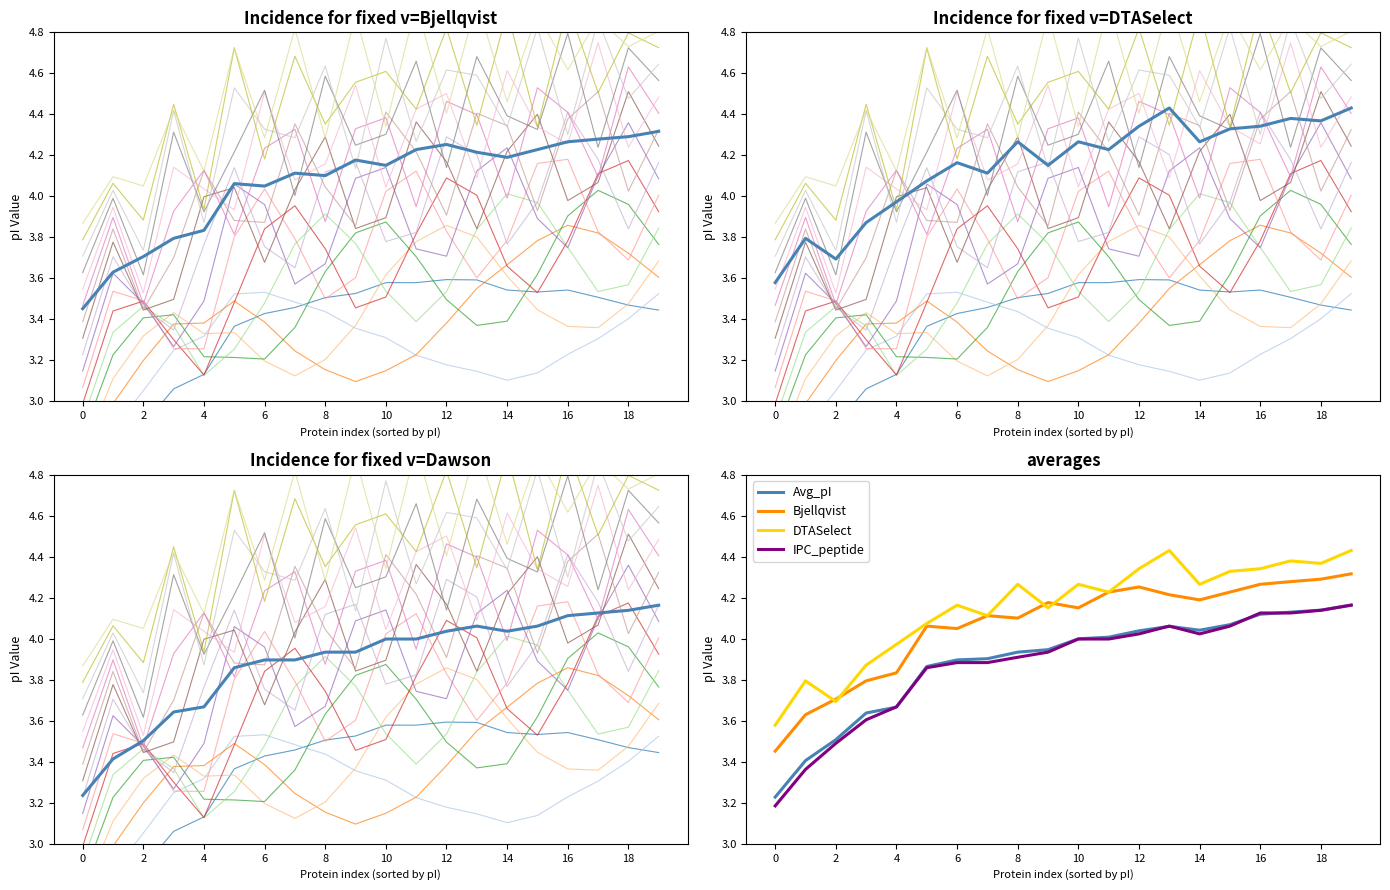

At 10, list the series in order from largest to smallest.

DTASelect, Bjellqvist, Avg_pI, Dawson, IPC_peptide